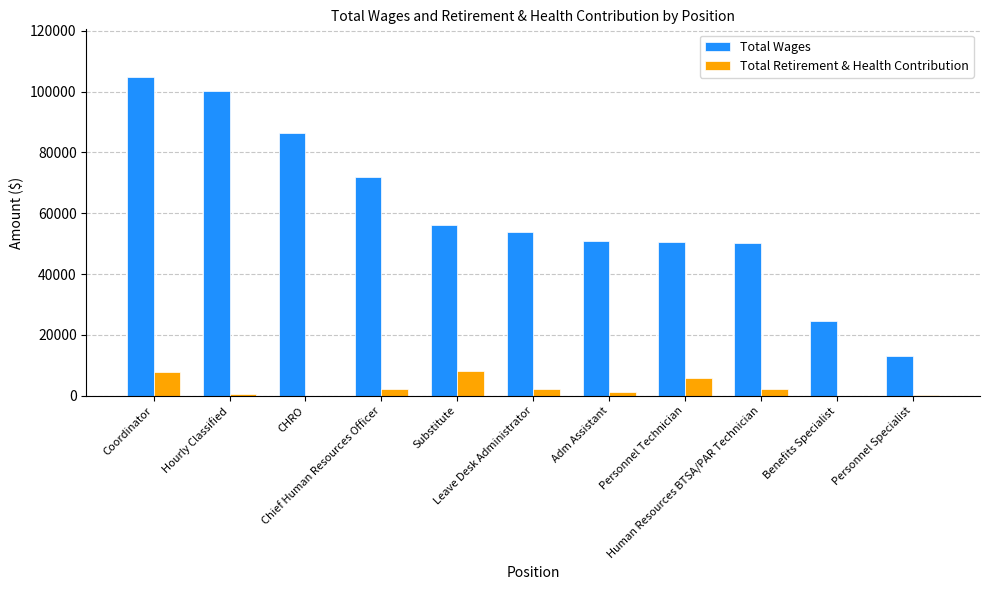

What is the difference between the maximum and second lowest values in the Total Wages series?

80236